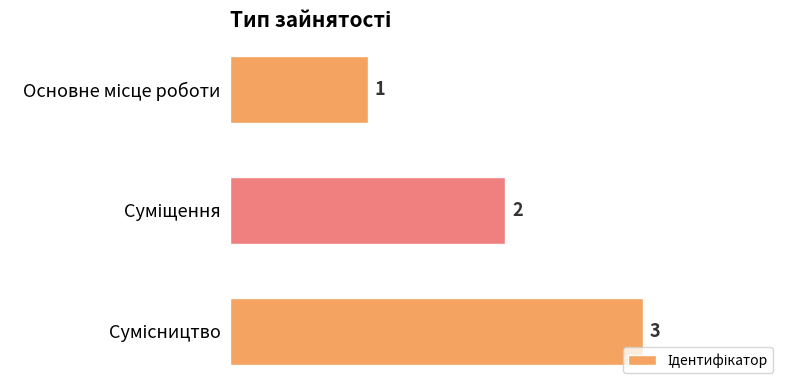

Count the number of data series in this chart.

1